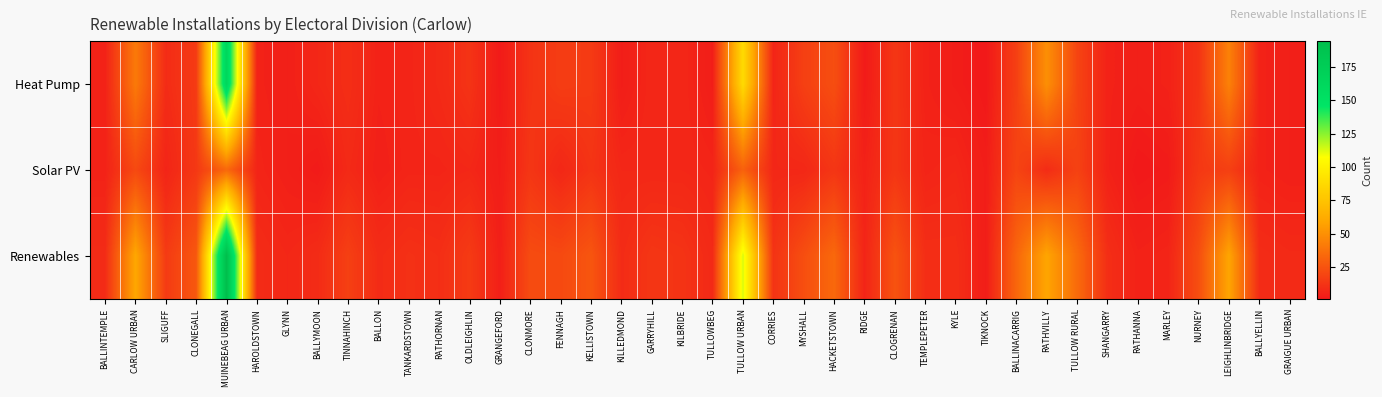

Reading right to left, what are all the values shown in this chart?

Heat Pump: GRAIGUE URBAN=4	BALLYELLIN=5	LEIGHLINBRIDGE=44	NURNEY=12	MARLEY=5	RATHANNA=4	SHANGARRY=5	TULLOW RURAL=19	RATHVILLY=50	BALLINACARRIG=17	TIKNOCK=1	KYLE=3	TEMPLEPETER=5	CLOGRENAN=13	RIDGE=2	HACKETSTOWN=23	MYSHALL=17	CORRIES=6	TULLOW URBAN=88	TULLOWBEG=3	KILBRIDE=7	GARRYHILL=7	KILLEDMOND=3	KELLISTOWN=15	FENNAGH=16	CLONMORE=12	GRANGEFORD=2	OLDLEIGHLIN=12	RATHORNAN=8	TANKARDSTOWN=6	BALLON=5	TINNAHINCH=10	BALLYMOON=7	GLYNN=4	HAROLDSTOWN=5	MUINEBEAG URBAN=164	CLONEGALL=15	SLIGUFF=9	CARLOW URBAN=41	BALLINTEMPLE=5
Solar PV: GRAIGUE URBAN=4	BALLYELLIN=5	LEIGHLINBRIDGE=17	NURNEY=14	MARLEY=2	RATHANNA=1	SHANGARRY=5	TULLOW RURAL=18	RATHVILLY=9	BALLINACARRIG=19	TIKNOCK=3	KYLE=7	TEMPLEPETER=6	CLOGRENAN=13	RIDGE=5	HACKETSTOWN=13	MYSHALL=7	CORRIES=7	TULLOW URBAN=31	TULLOWBEG=6	KILBRIDE=7	GARRYHILL=7	KILLEDMOND=7	KELLISTOWN=12	FENNAGH=7	CLONMORE=13	GRANGEFORD=3	OLDLEIGHLIN=7	RATHORNAN=6	TANKARDSTOWN=6	BALLON=4	TINNAHINCH=8	BALLYMOON=2	GLYNN=4	HAROLDSTOWN=6	MUINEBEAG URBAN=34	CLONEGALL=14	SLIGUFF=6	CARLOW URBAN=21	BALLINTEMPLE=5
Renewables: GRAIGUE URBAN=8	BALLYELLIN=9	LEIGHLINBRIDGE=59	NURNEY=23	MARLEY=6	RATHANNA=5	SHANGARRY=10	TULLOW RURAL=35	RATHVILLY=59	BALLINACARRIG=33	TIKNOCK=3	KYLE=10	TEMPLEPETER=10	CLOGRENAN=25	RIDGE=6	HACKETSTOWN=34	MYSHALL=23	CORRIES=12	TULLOW URBAN=113	TULLOWBEG=8	KILBRIDE=12	GARRYHILL=13	KILLEDMOND=9	KELLISTOWN=26	FENNAGH=21	CLONMORE=22	GRANGEFORD=4	OLDLEIGHLIN=15	RATHORNAN=10	TANKARDSTOWN=11	BALLON=9	TINNAHINCH=17	BALLYMOON=9	GLYNN=7	HAROLDSTOWN=9	MUINEBEAG URBAN=194	CLONEGALL=27	SLIGUFF=15	CARLOW URBAN=60	BALLINTEMPLE=9